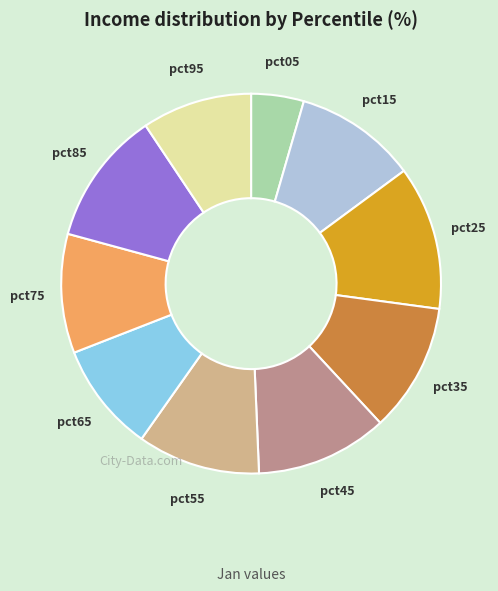

Do pct85 and pct05 together represent more than half of the pie?

No